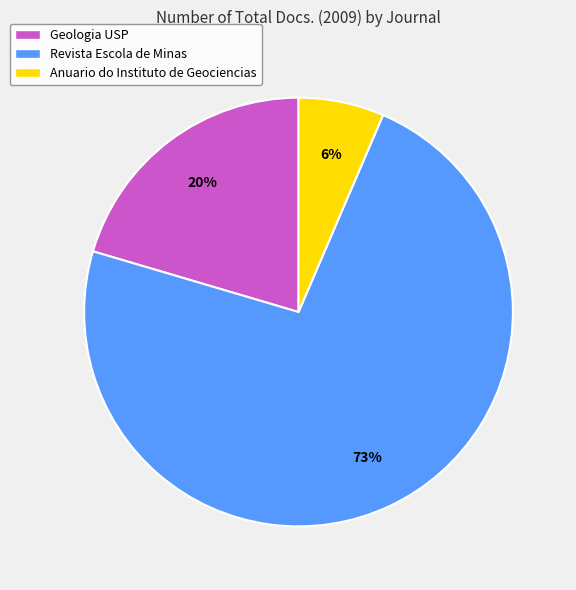

Does any single category account for the majority?

Yes